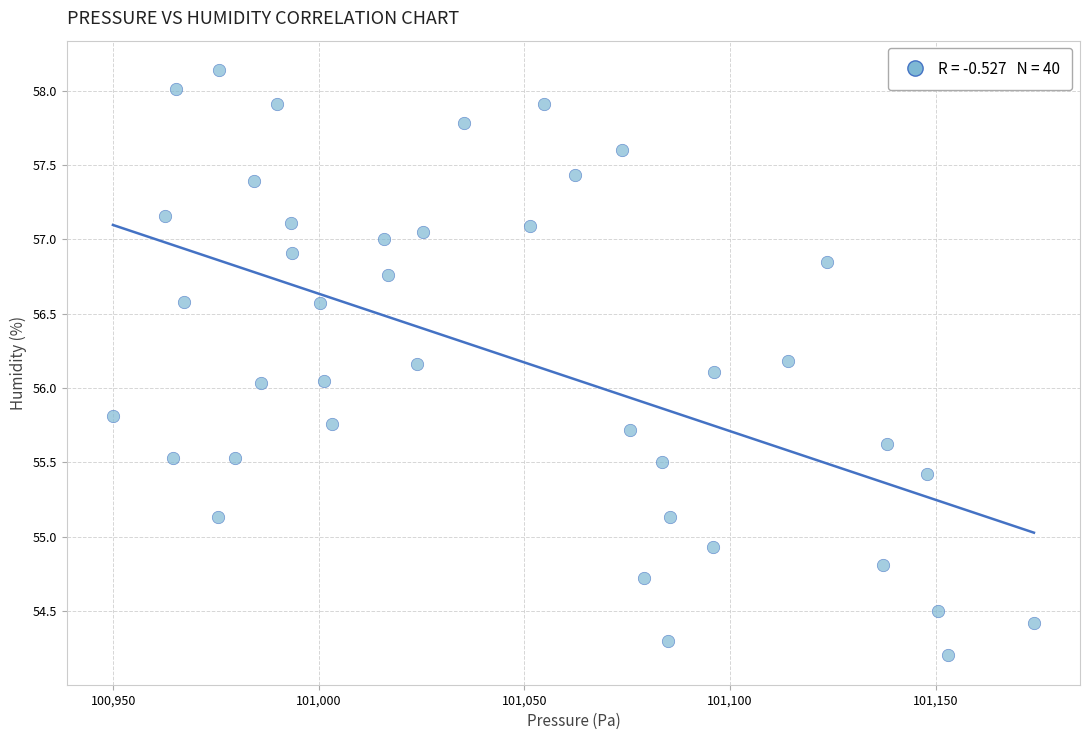

What is the range of X values (max minus min)?

224.0